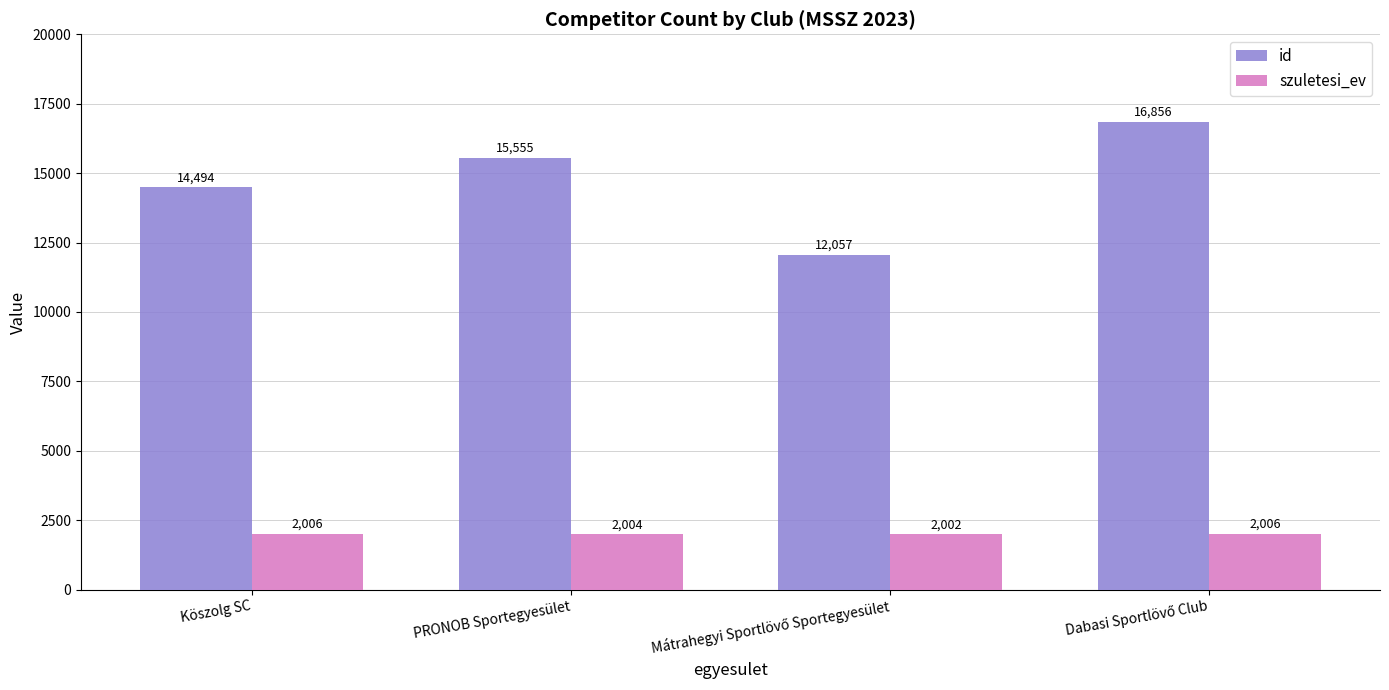

What is the value of the szuletesi_ev bar at the 1st from the left?

2006